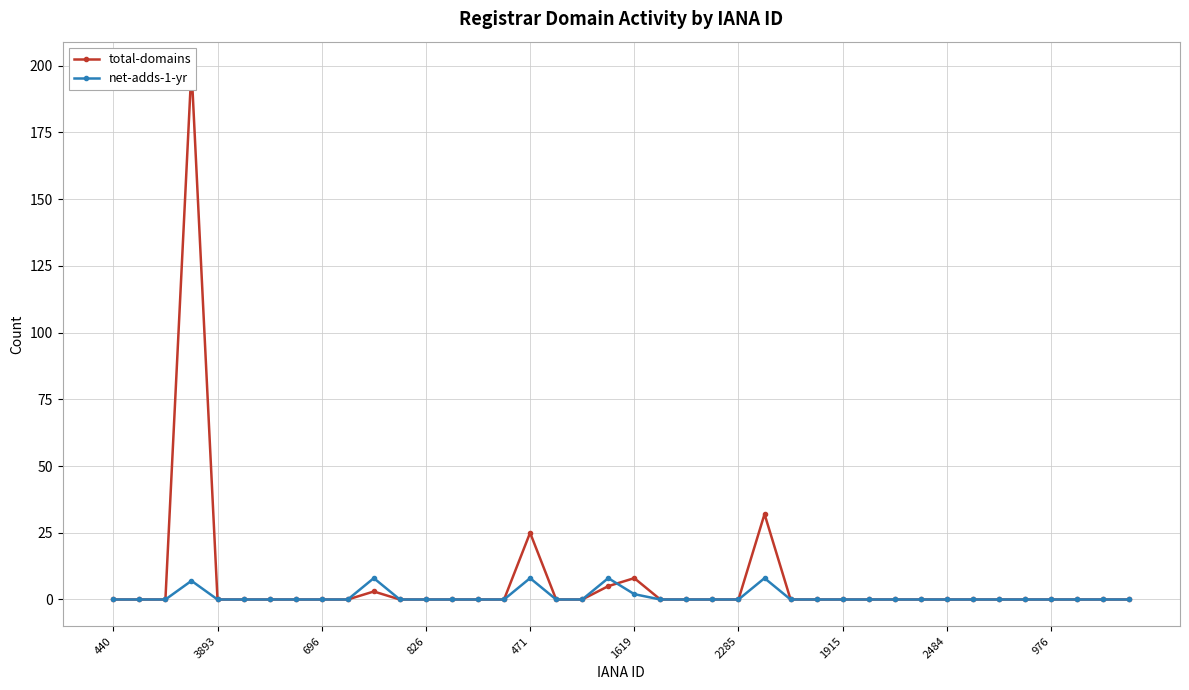

Reading left to right, extract all data points from this chart.

total-domains: 0	0	0	199	0	0	0	0	0	0	3	0	0	0	0	0	25	0	0	5	8	0	0	0	0	32	0	0	0	0	0	0	0	0	0	0	0	0	0	0
net-adds-1-yr: 0	0	0	7	0	0	0	0	0	0	8	0	0	0	0	0	8	0	0	8	2	0	0	0	0	8	0	0	0	0	0	0	0	0	0	0	0	0	0	0